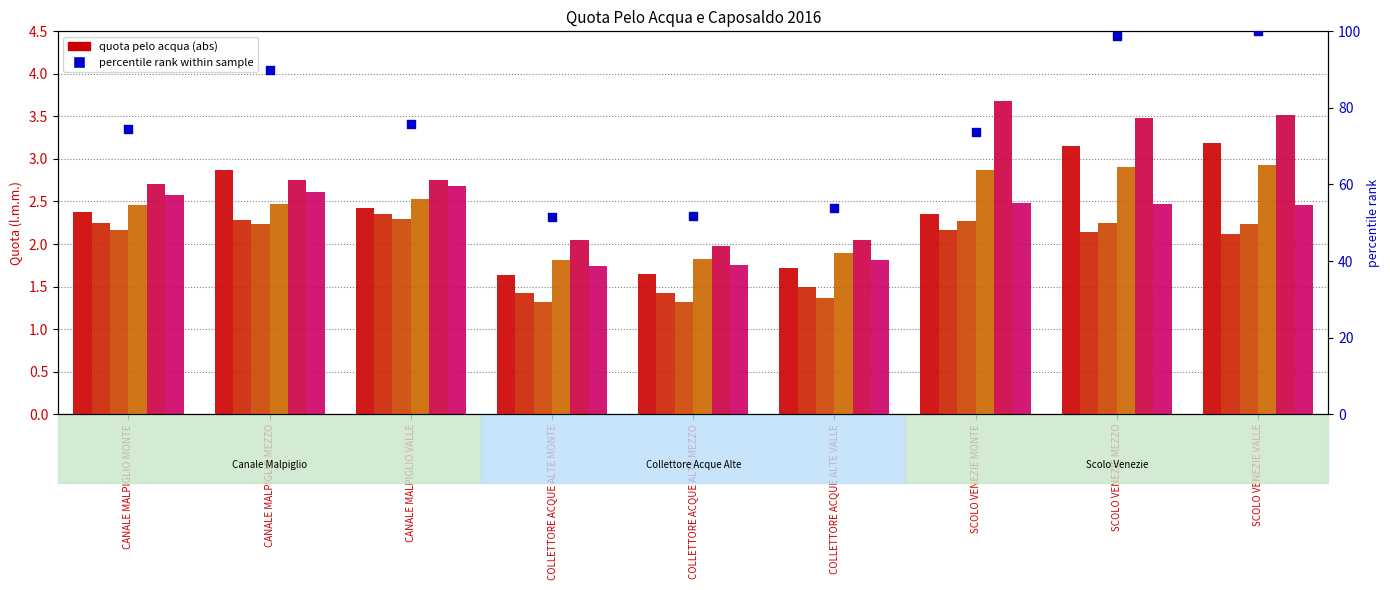

At which category is the sum across all series the highest?

SCOLO VENEZIE VALLE